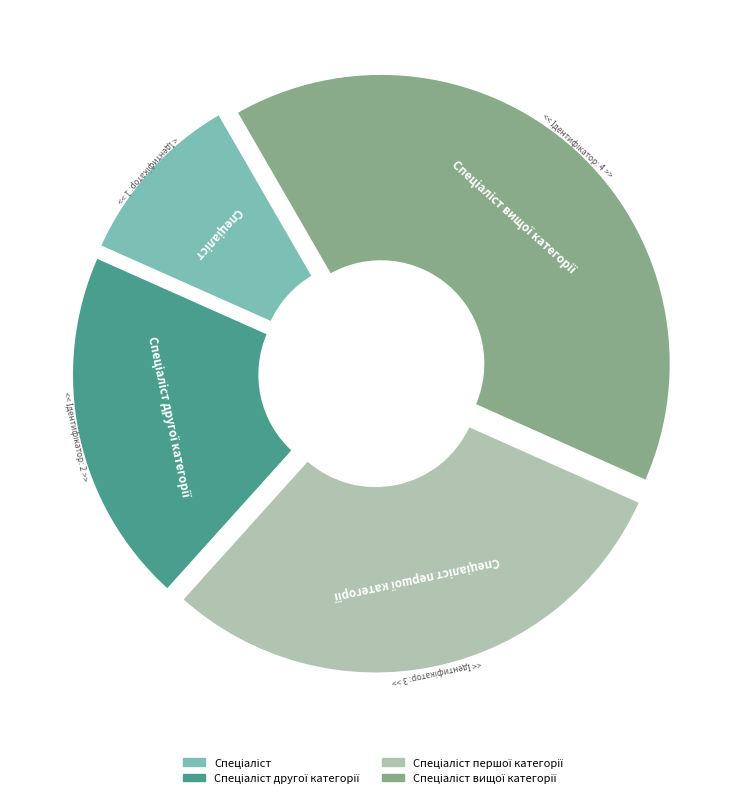

Does Спеціаліст першої категорії represent more than half of the total?

No